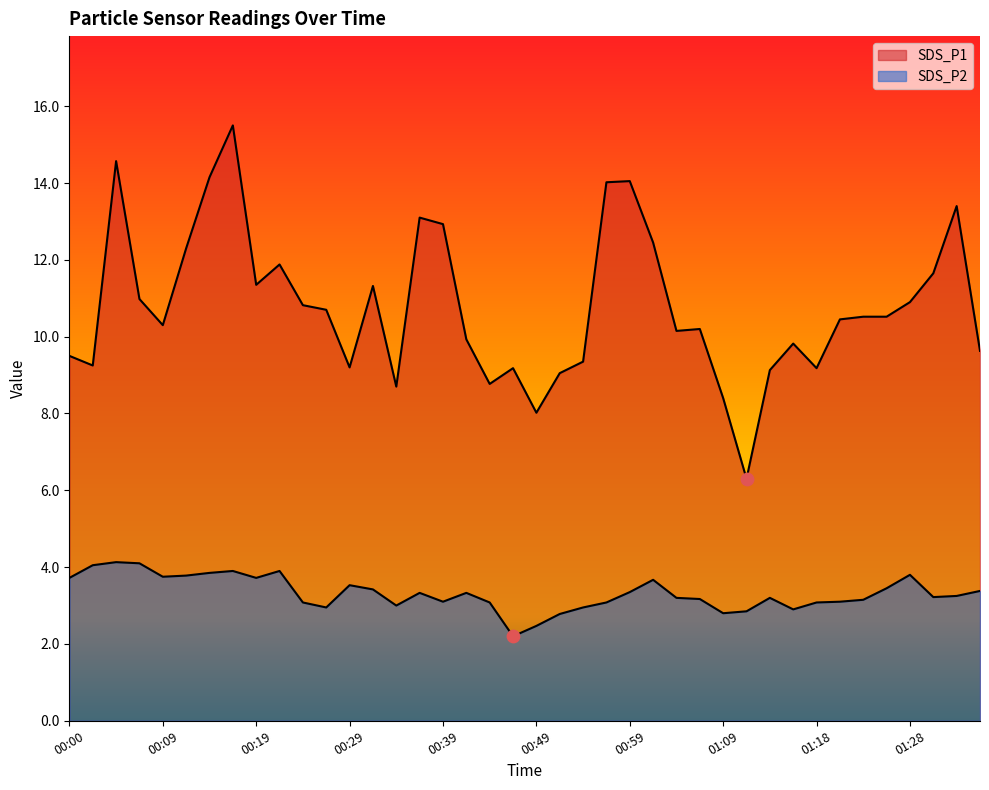

At how many categories does at least one series exceed 7?

39